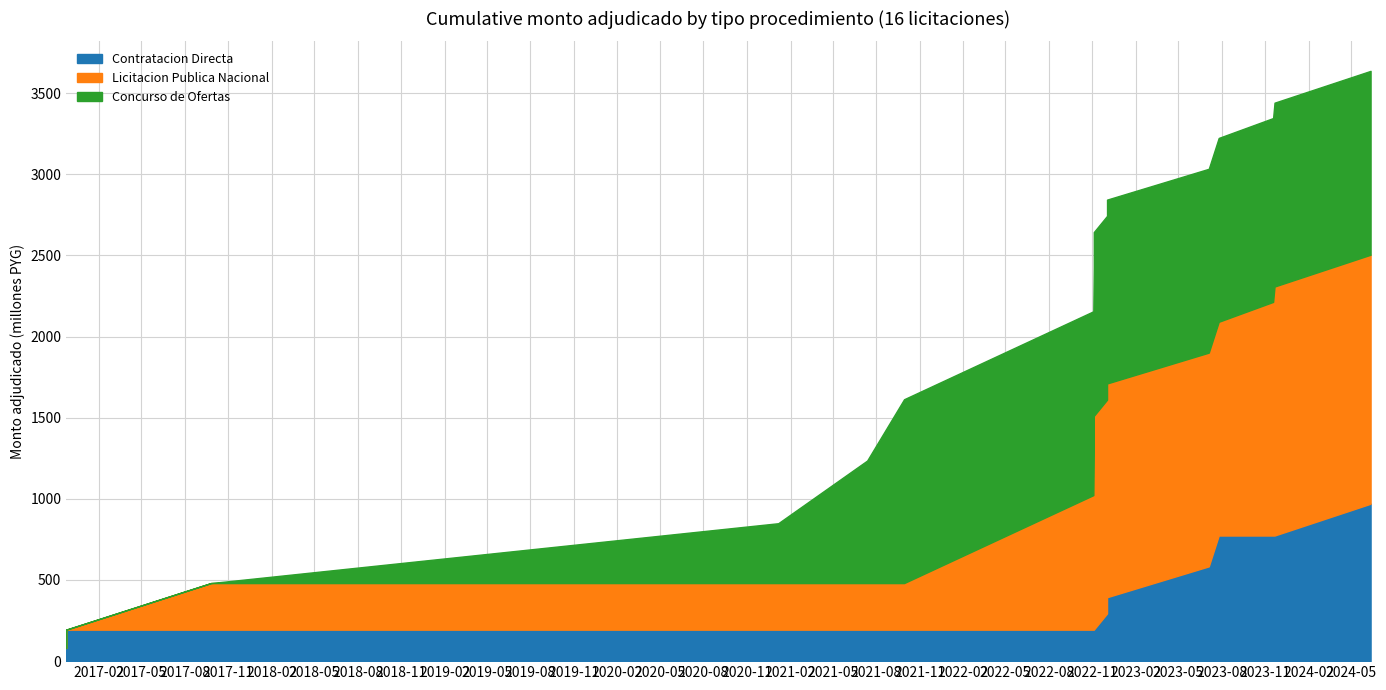

What is the label of the 7th point from the right?

2022-12-02